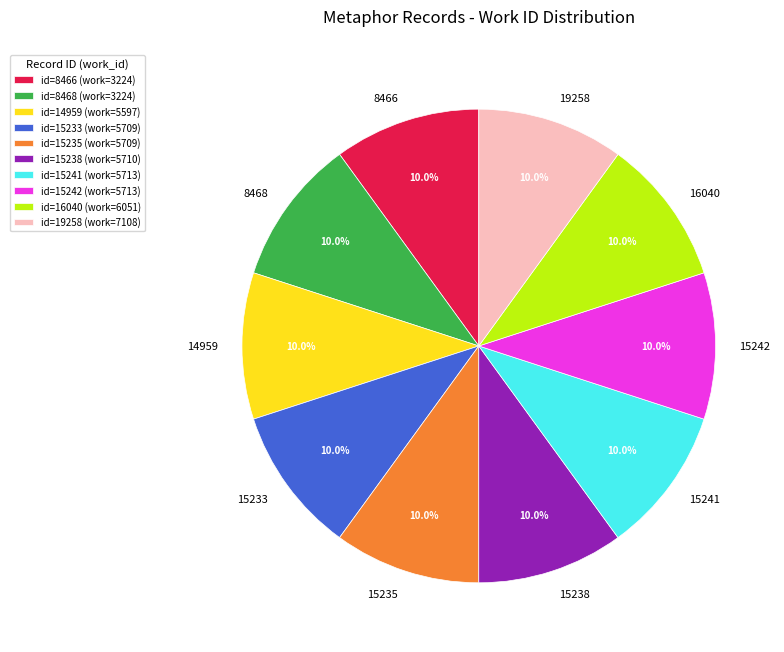

Does 16040 account for over 50% of the chart?

No